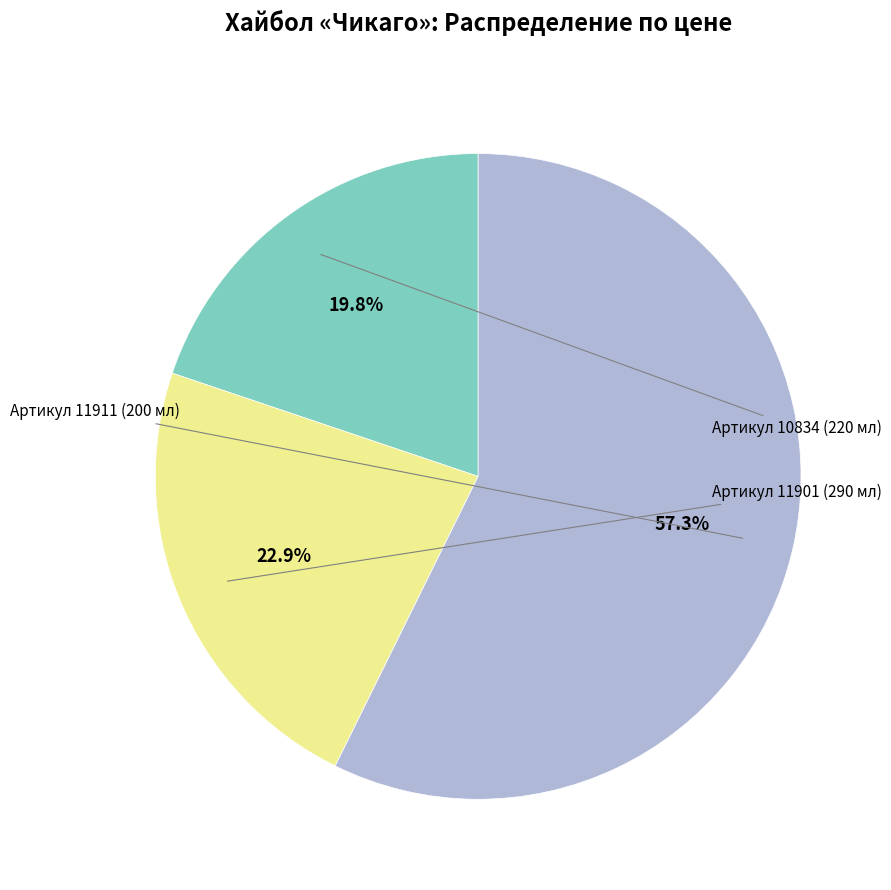

To the nearest percent, what is the average slice percentage?

33%